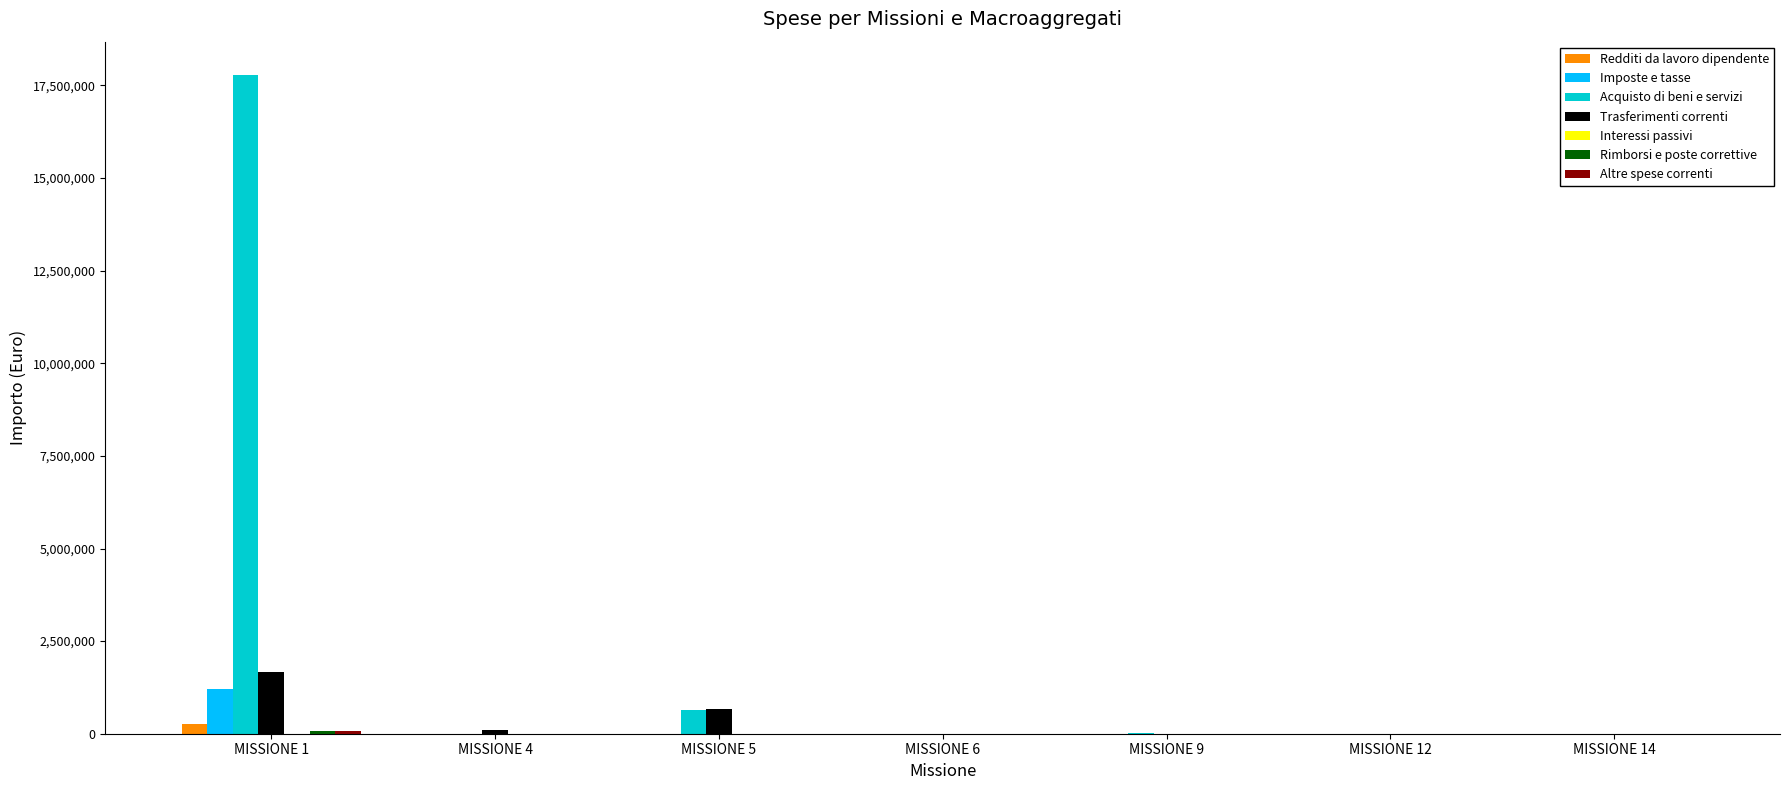

The value of Trasferimenti correnti at MISSIONE 1 is 1677300.2. True or false?

True